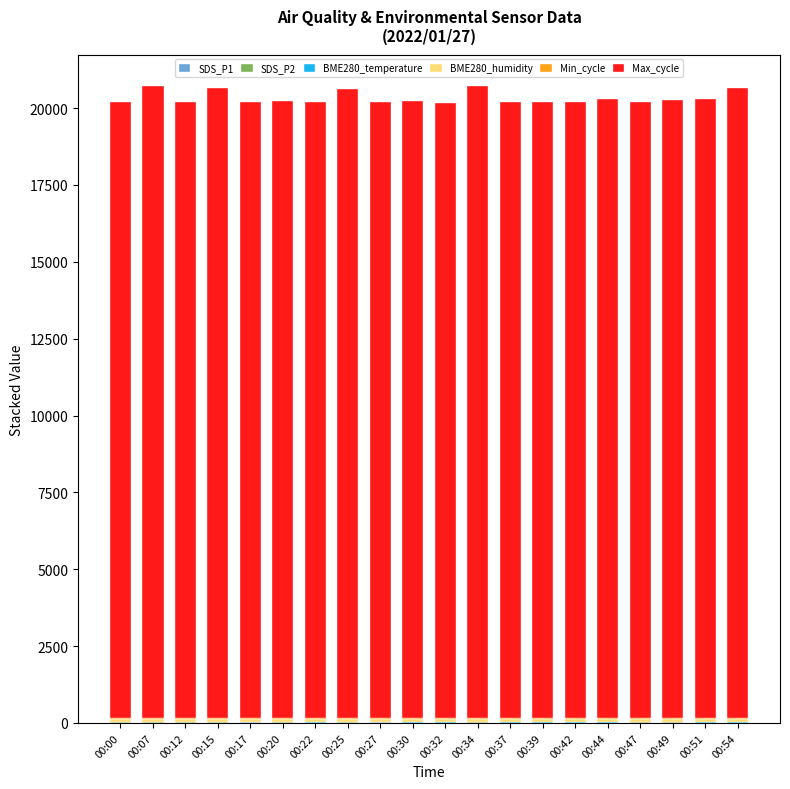

What is the total value across all series at 00:00?

20186.9